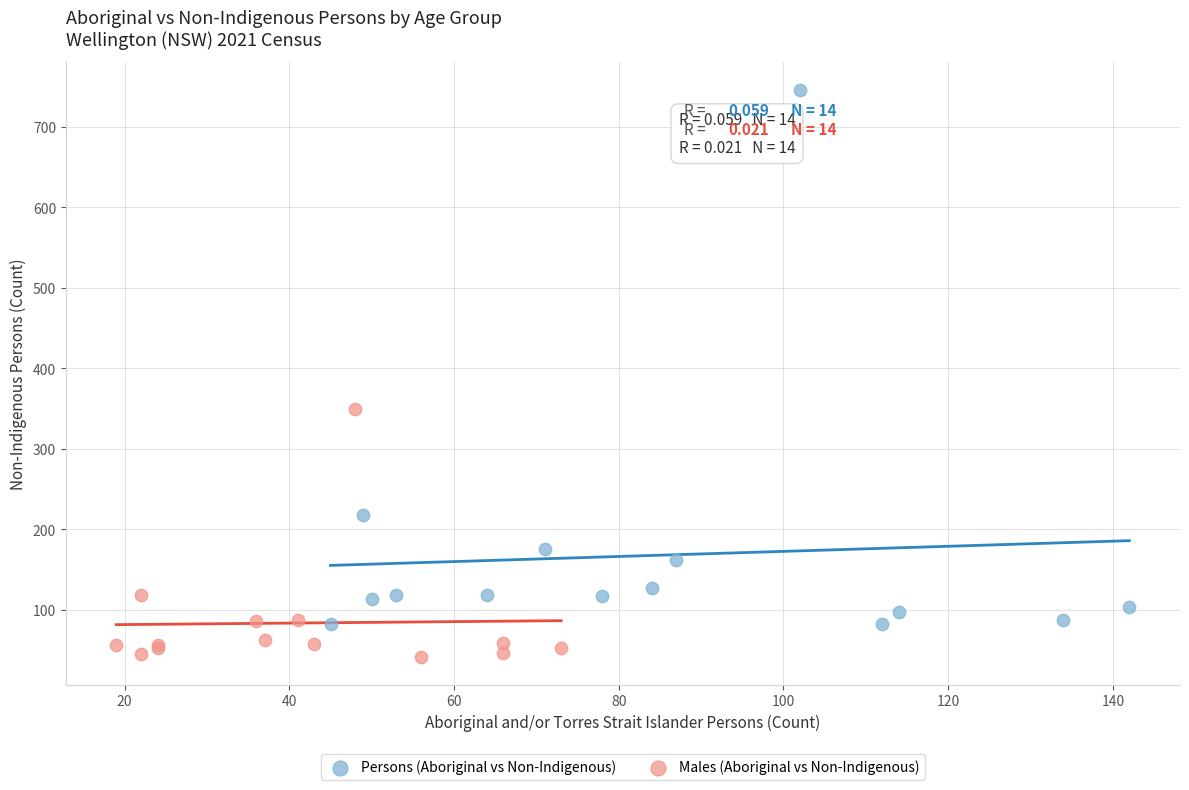

Which series contains the lowest Y value?

Males (Aboriginal vs Non-Indigenous)